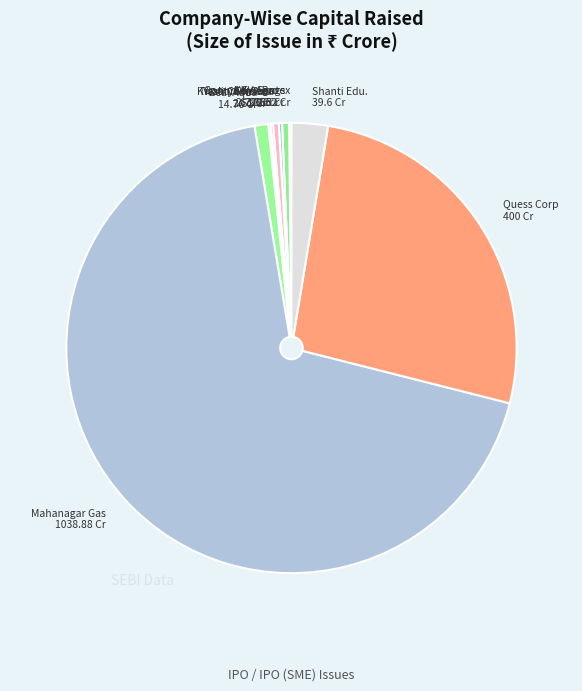

What is the largest slice in the pie chart?

Mahanagar Gas 1038.88 Cr